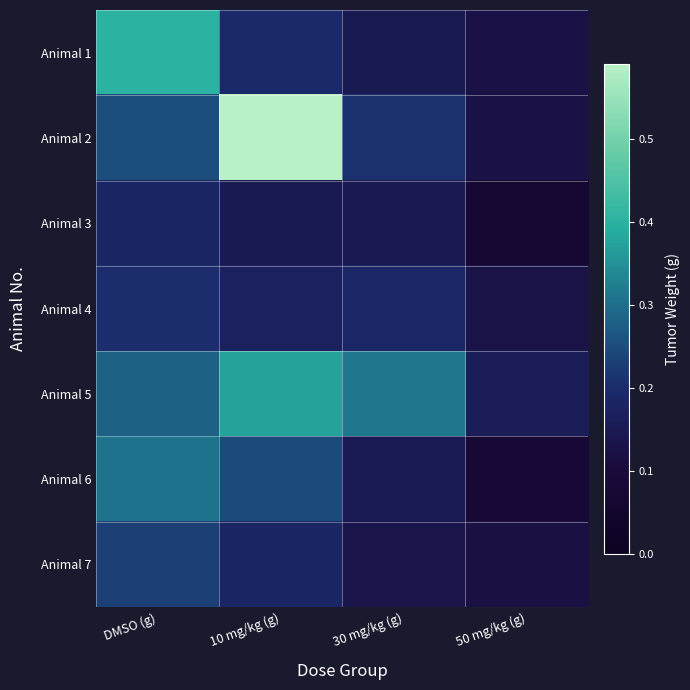

At which category is the sum across all series the highest?

10 mg/kg (g)